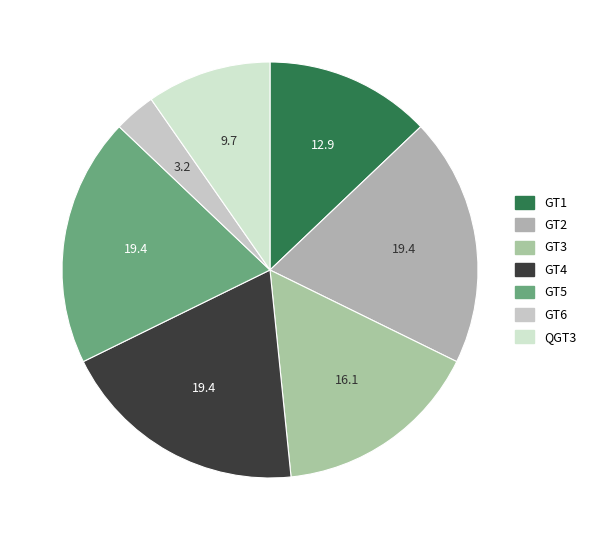

Is QGT3 the majority of the pie?

No